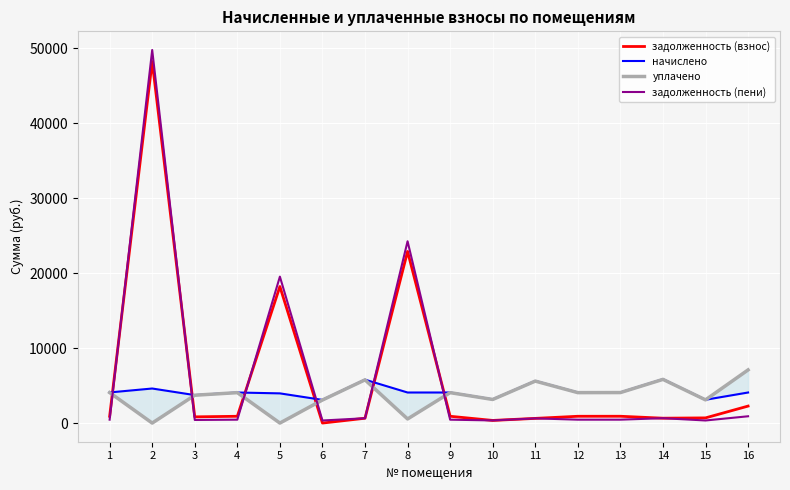

What is the total value across all series at 5?

41710.6